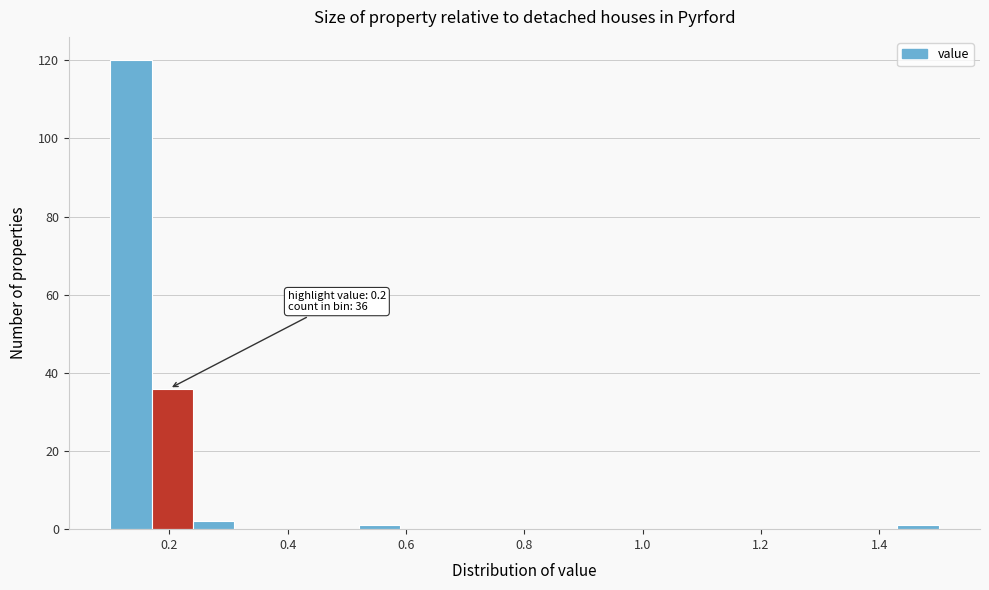

Around what value on the x-axis is the tallest bar? Give the approximate position of its centre, as read against the axis.

0.14